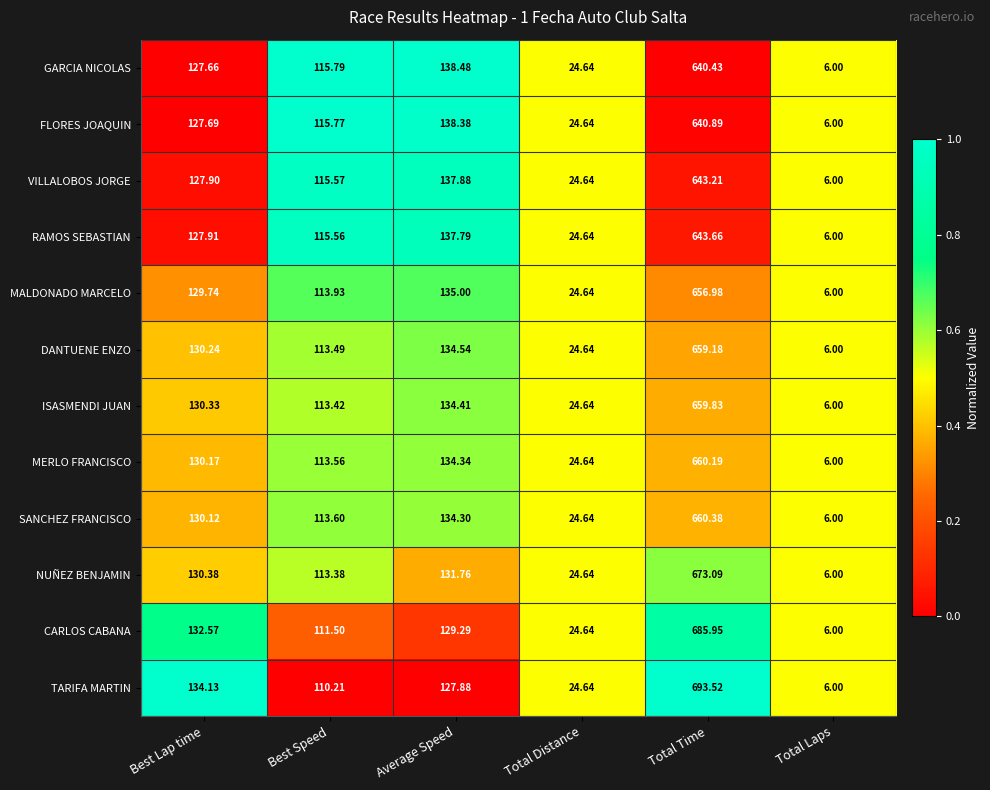

At which category is the sum across all series the highest?

Total Time